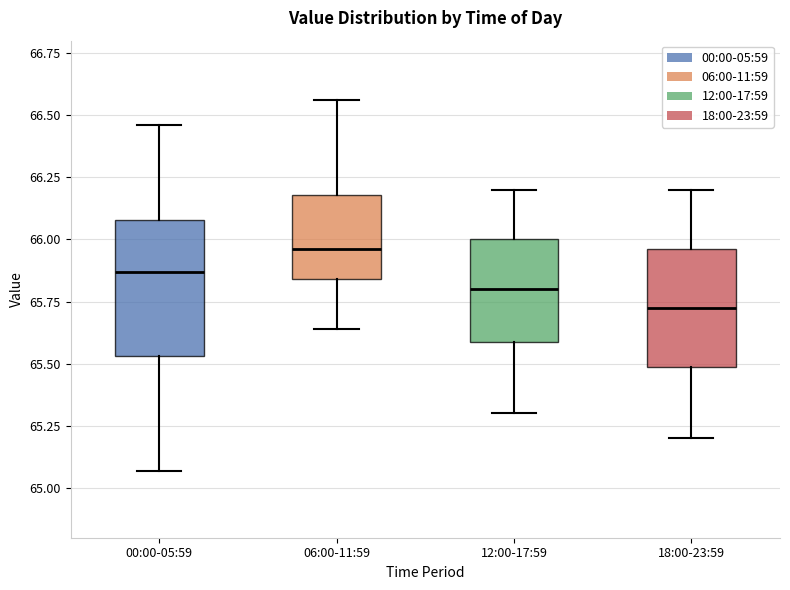

Where does the lower whisker of the box for 06:00-11:59 end on the y-axis? The values are not printed on the chart, so give them approximately, as read against the axis.

65.65